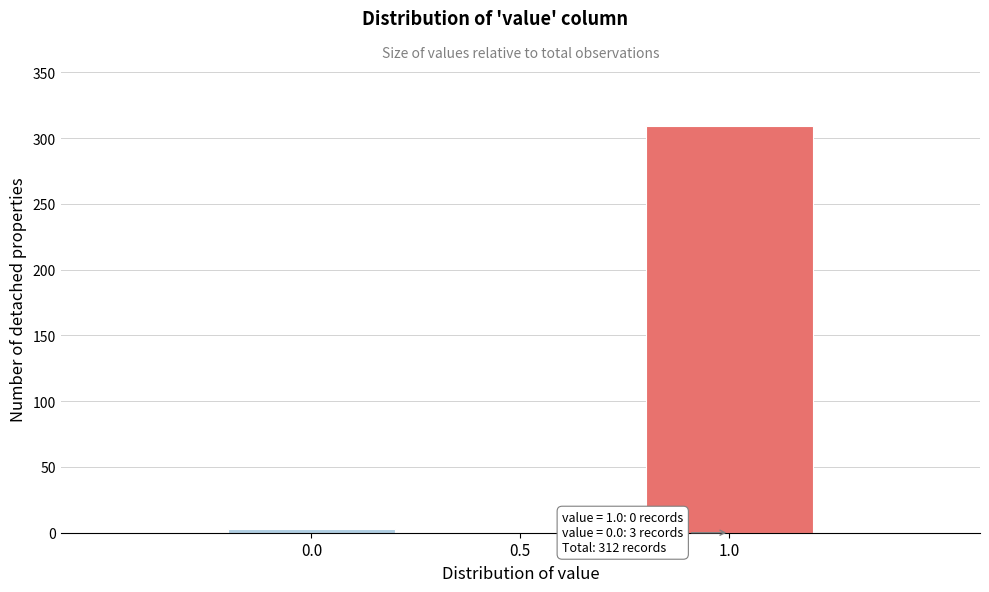

Which range on the x-axis has the tallest bar?

0.75 to 1.25